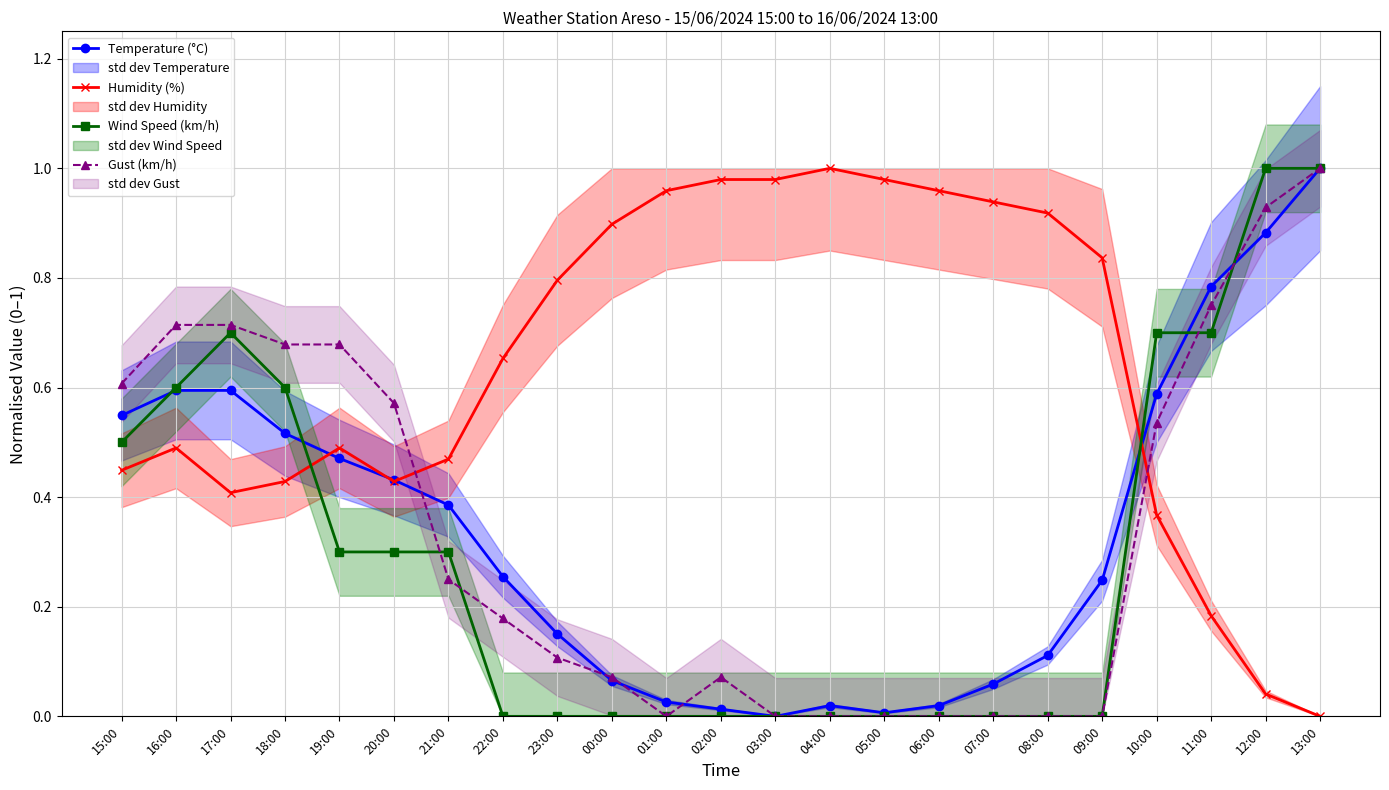

List the series in order of their peak value, highest first.

Temperature (°C), Humidity (%), Wind Speed (km/h), Gust (km/h)